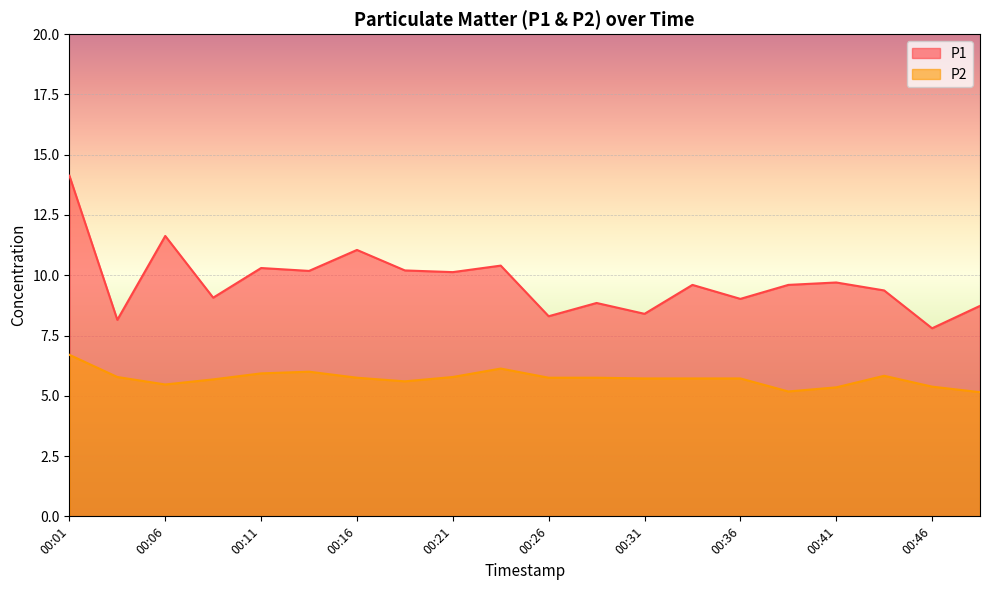

What are all the series names shown in the legend?

P1, P2